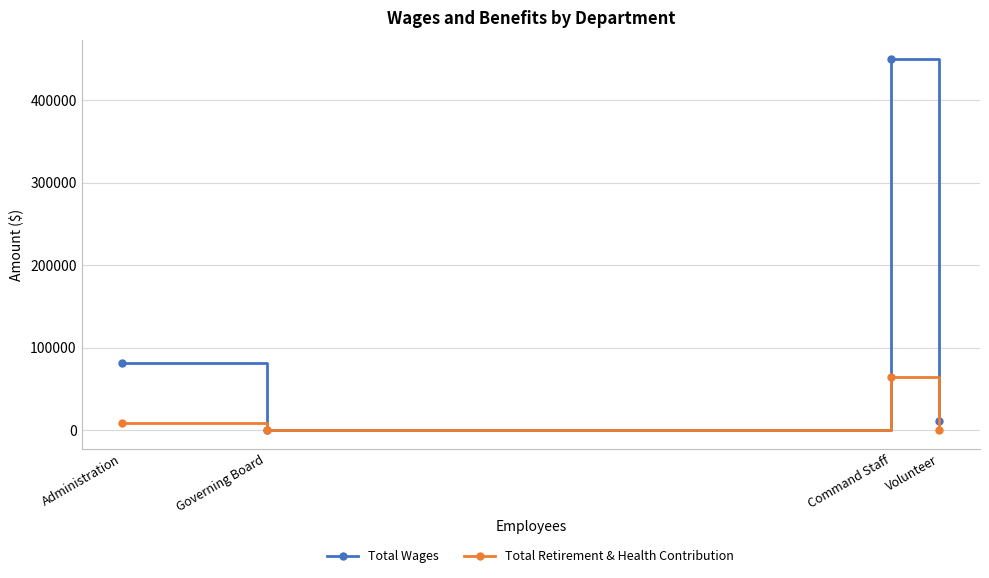

Which category has the lowest value in the Total Wages series?

Governing Board